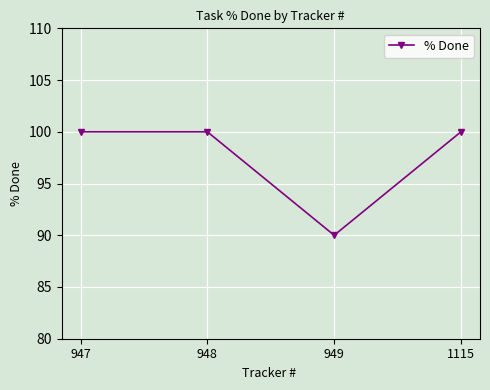

Approximately how many times larger is the value at 1115 compared to 948?

1.0